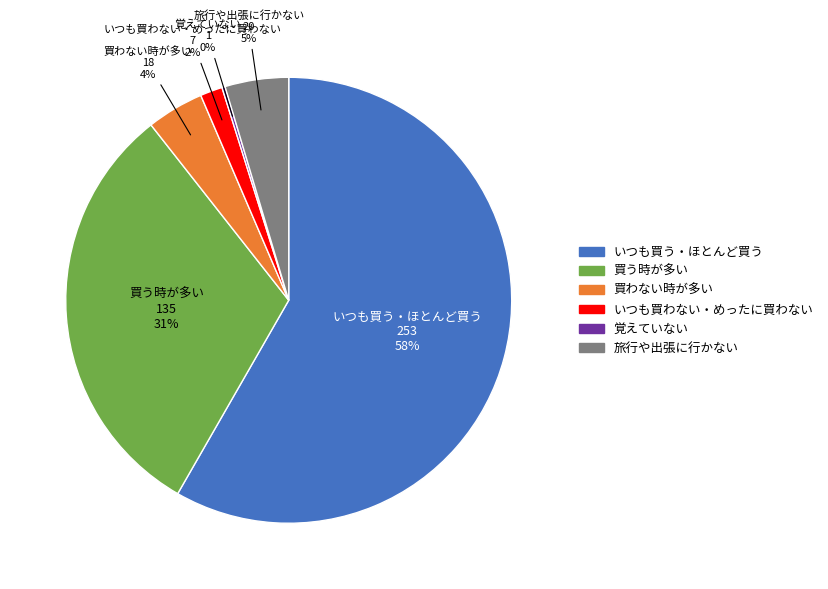

Which category has the biggest portion of the pie?

いつも買う・ほとんど買う